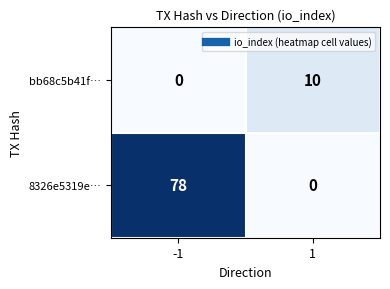

At how many categories does at least one series exceed 59?

1